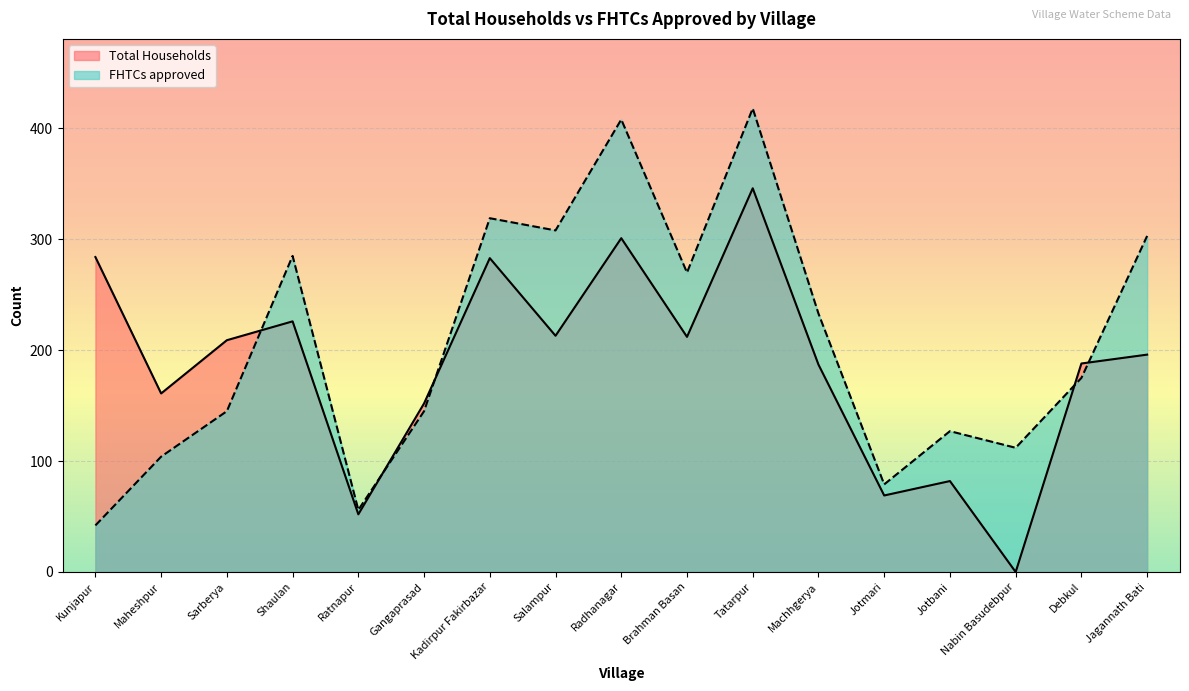

What position from the left is Brahman Basan?

10